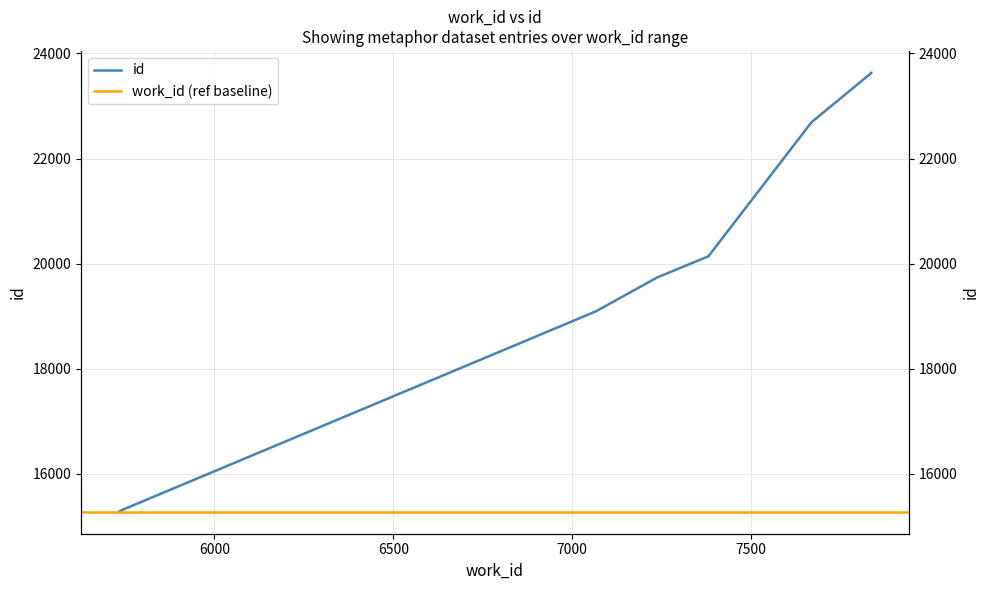

The value at 7066 is 19089. True or false?

True